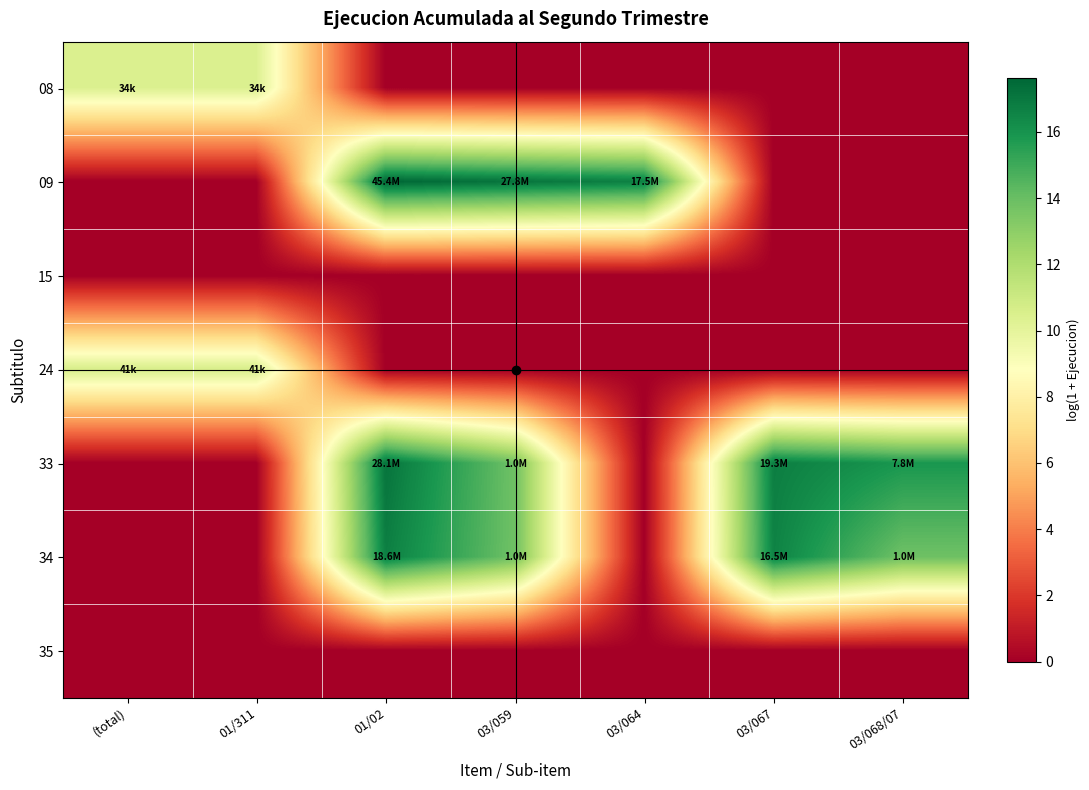

List the series in order of their peak value, lowest first.

15, 35, 08, 24, 34, 33, 09